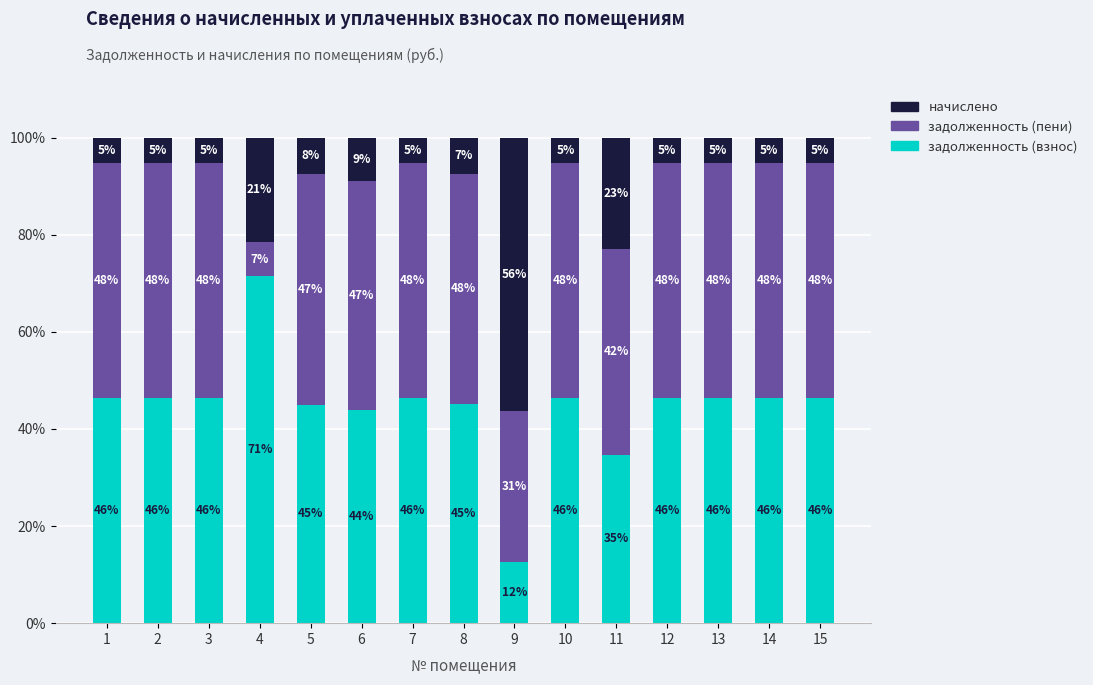

Does the chart contain any negative values?

No